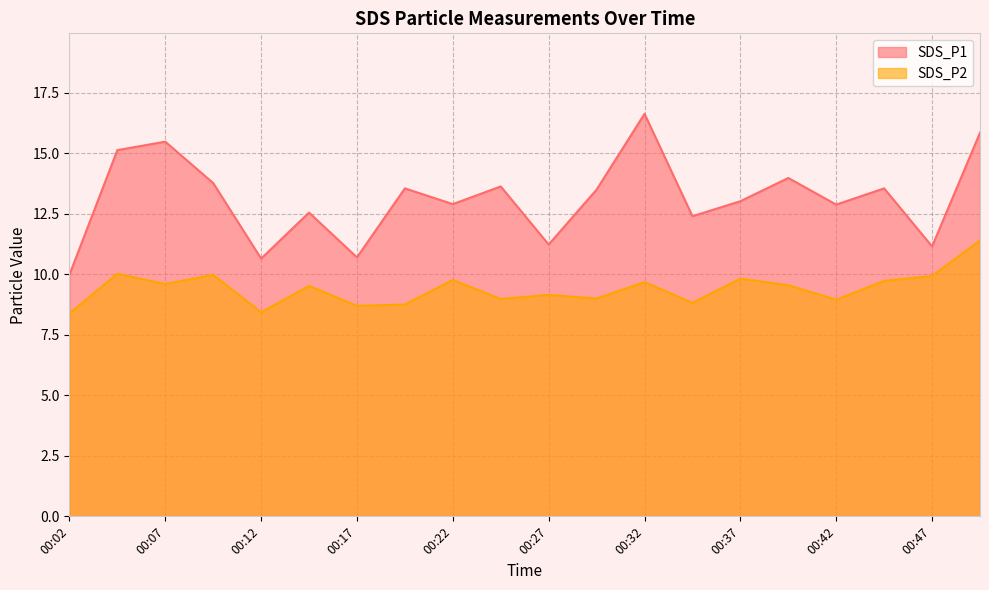

What is the average value of the SDS_P1 series?

13.1